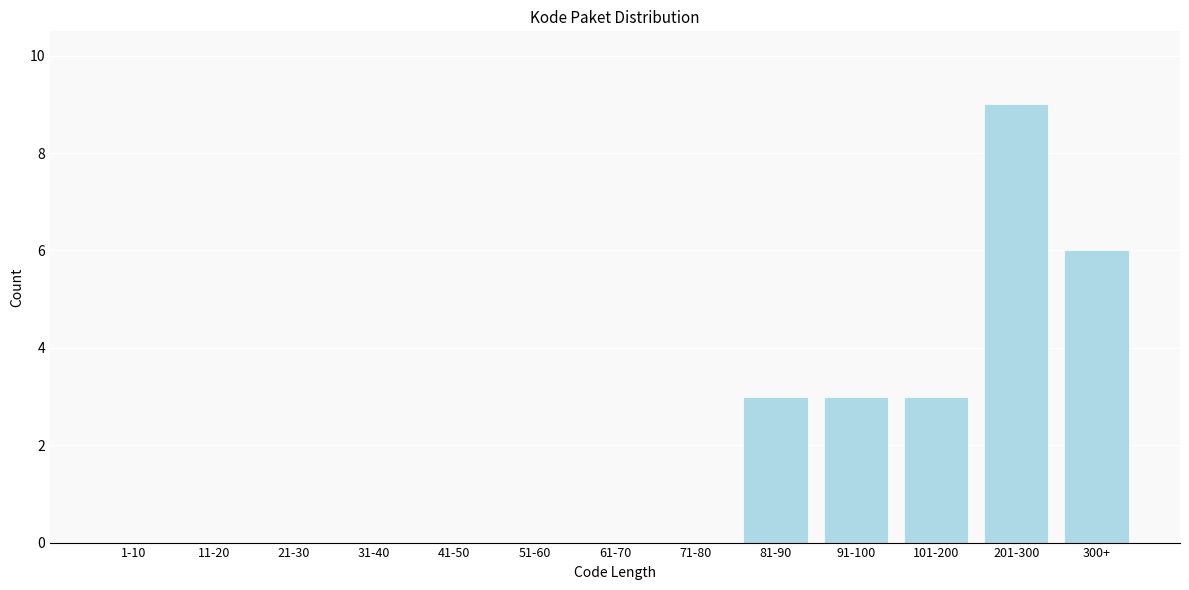

Reading left to right, what are all the values shown in this chart?

1-10=0	11-20=0	21-30=0	31-40=0	41-50=0	51-60=0	61-70=0	71-80=0	81-90=3	91-100=3	101-200=3	201-300=9	300+=6